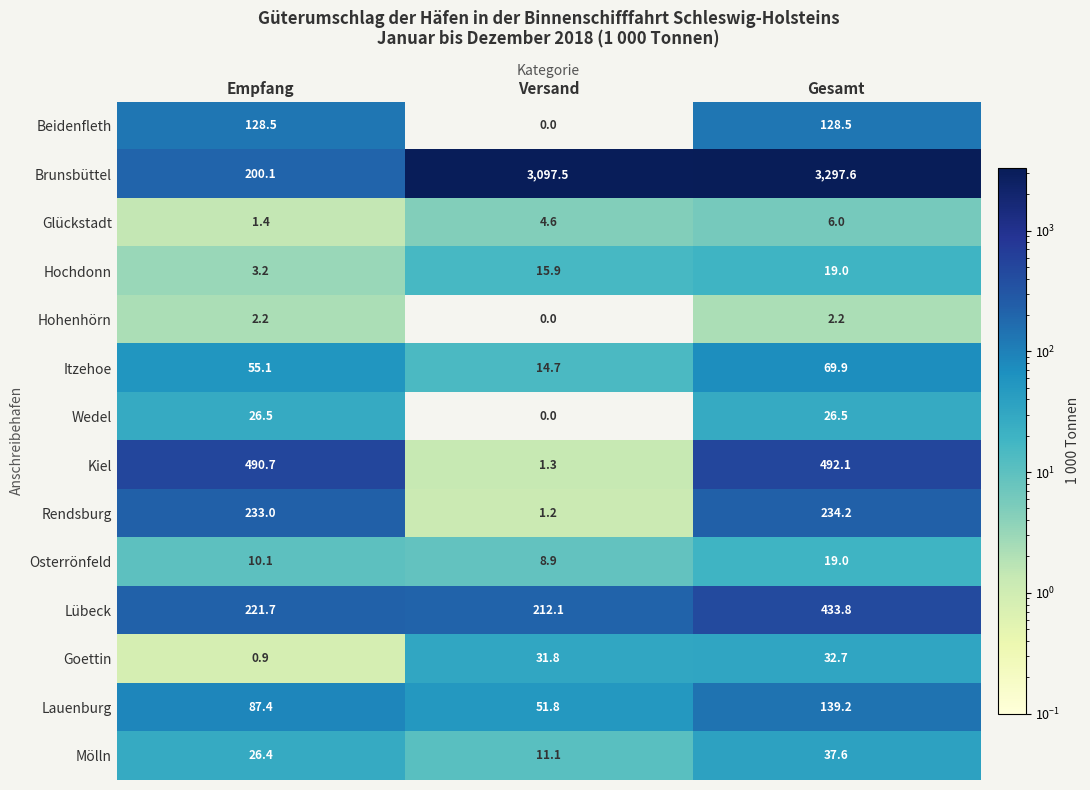

At which label is Goettin closest to 16?

Empfang